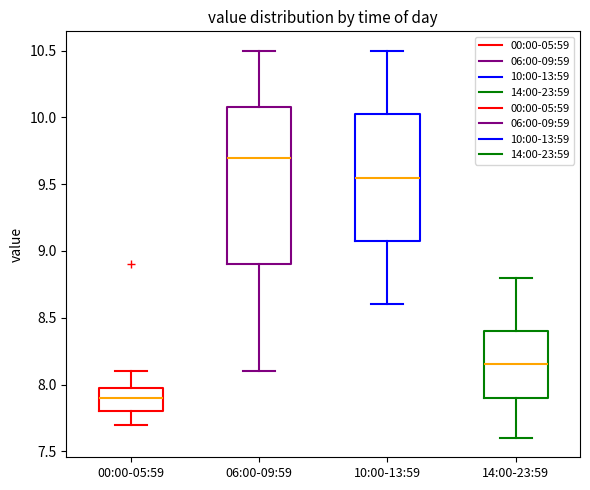

Where does the median line of the box for 00:00-05:59 sit on the y-axis? The values are not printed on the chart, so give them approximately, as read against the axis.

7.90